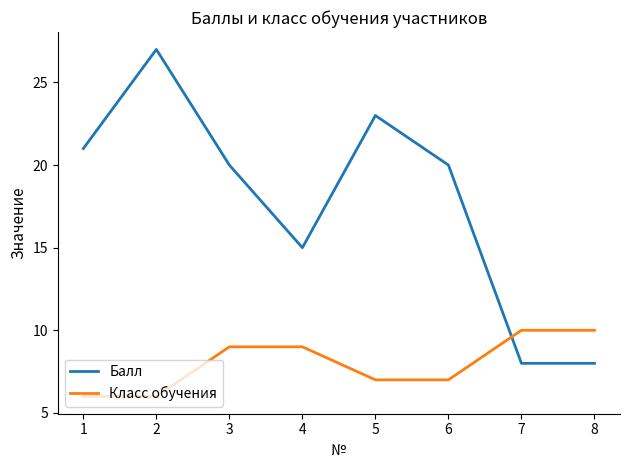

True or false: Балл has a value of 6 at 5.

False